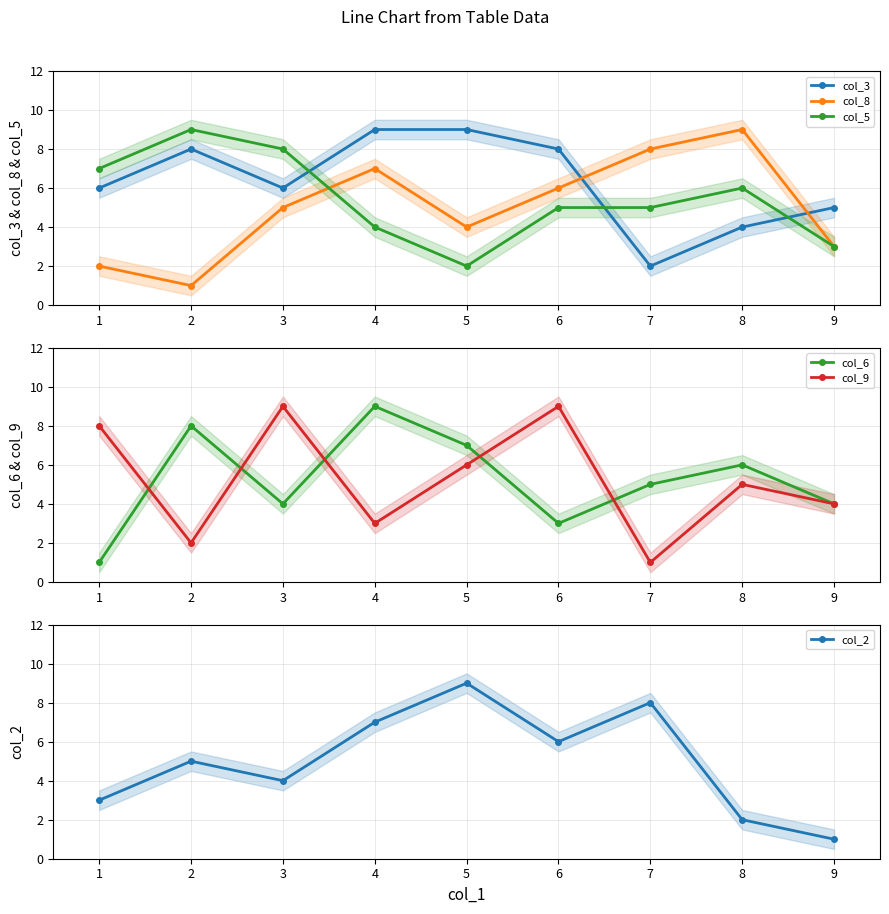

What is the minimum value shown in the chart?

1